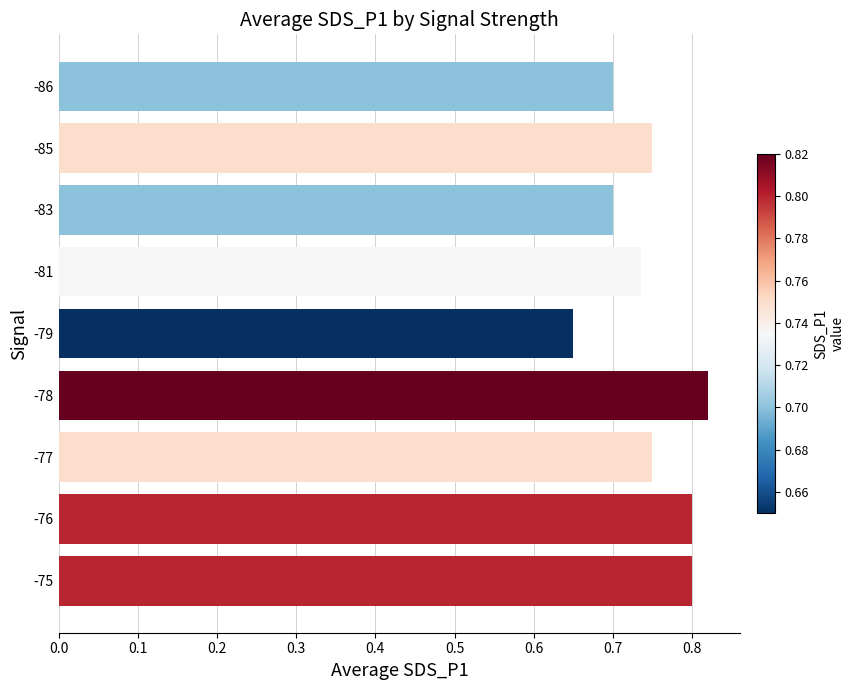

How many values are between 0 and 1?

9